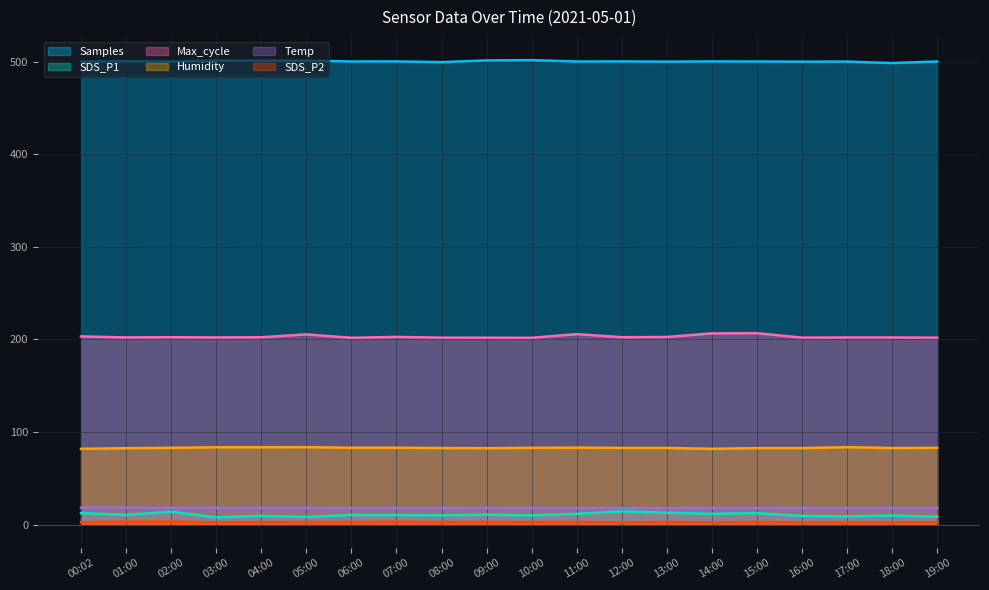

Where is SDS_P1 nearest to the value 10?

08:00